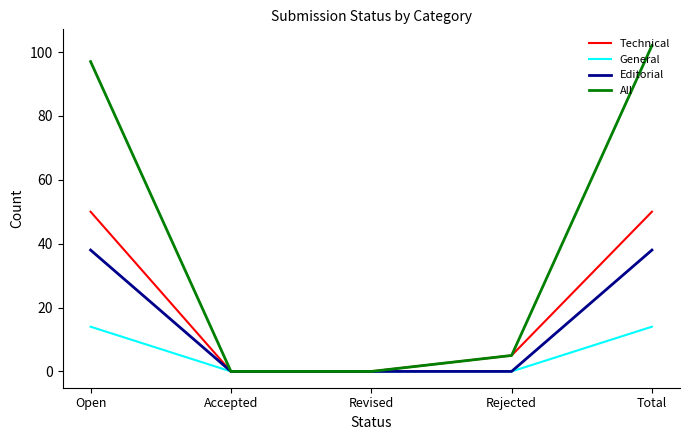

Reading left to right, what are all the values shown in this chart?

Technical: 50	0	0	5	50
General: 14	0	0	0	14
Editorial: 38	0	0	0	38
All: 97	0	0	5	102